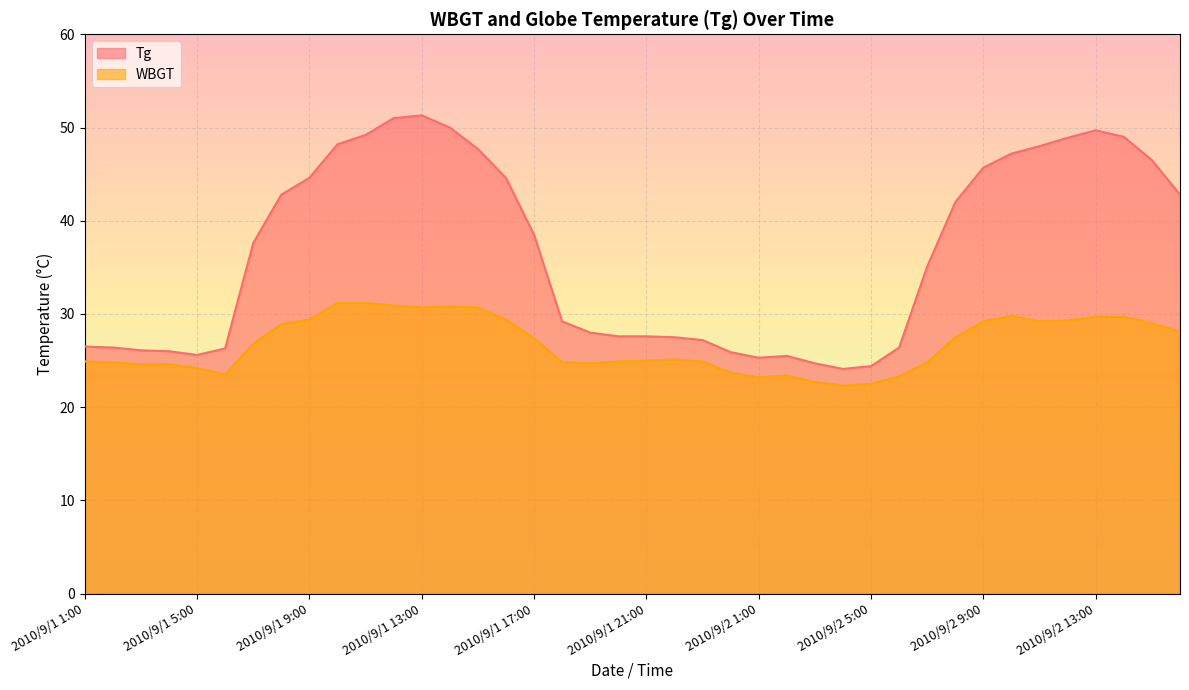

Reading right to left, transcribe all the data shown in this chart.

Tg: 42.8	46.5	49.0	49.7	48.9	48.0	47.2	45.7	42.0	35.1	26.4	24.4	24.1	24.7	25.5	25.3	25.9	27.2	27.5	27.6	27.6	28.0	29.2	38.5	44.6	47.7	50.0	51.3	51.0	49.2	48.2	44.6	42.8	37.6	26.3	25.6	26.0	26.1	26.4	26.5
WBGT: 28.1	29.0	29.7	29.7	29.3	29.2	29.8	29.2	27.5	24.8	23.3	22.5	22.3	22.7	23.4	23.2	23.7	24.9	25.1	25.0	24.9	24.7	24.8	27.4	29.4	30.7	30.8	30.7	30.9	31.2	31.2	29.4	28.9	26.8	23.5	24.2	24.6	24.6	24.8	24.9